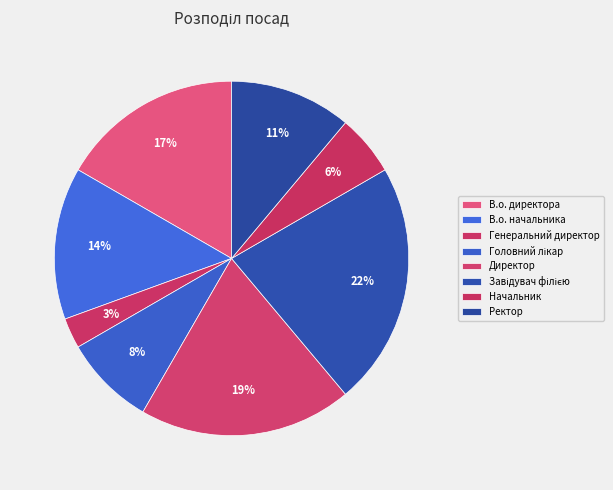

Combined, do Начальник and Директор account for over 50%?

No